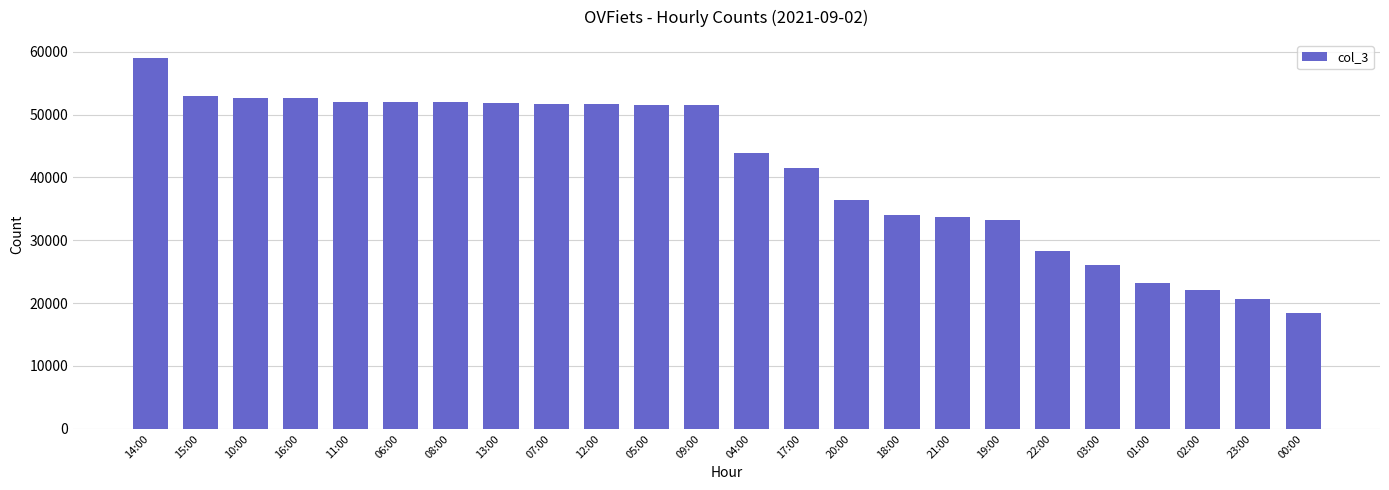

What is the greatest value displayed?

58938